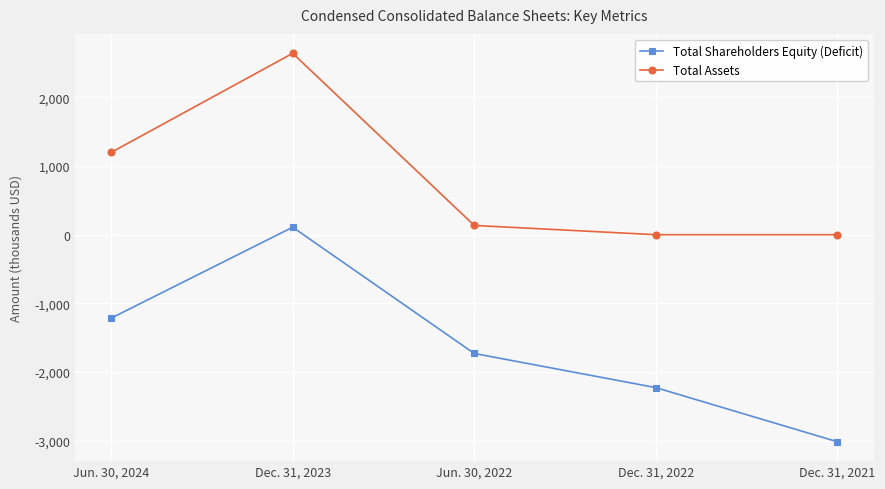

True or false: Total Shareholders Equity (Deficit) has a value of -500 at Jun. 30, 2024.

False